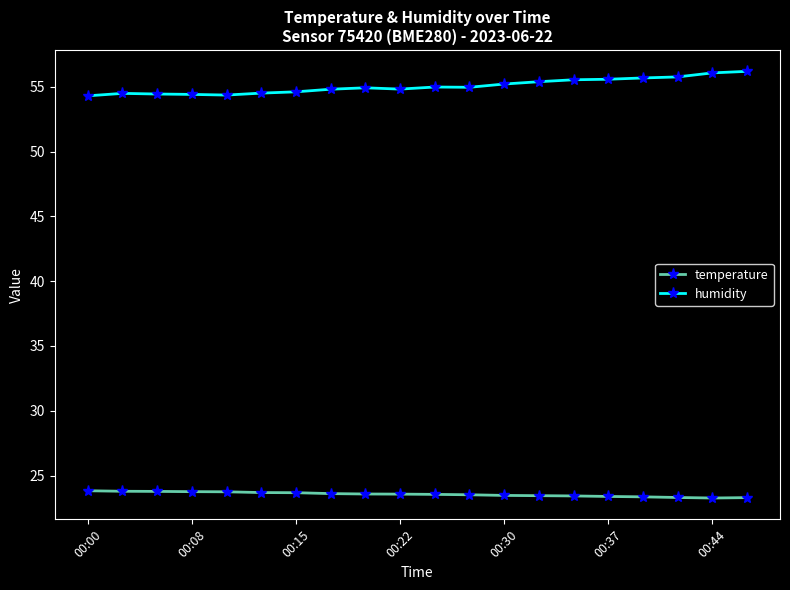

List the series in order of their peak value, lowest first.

temperature, humidity